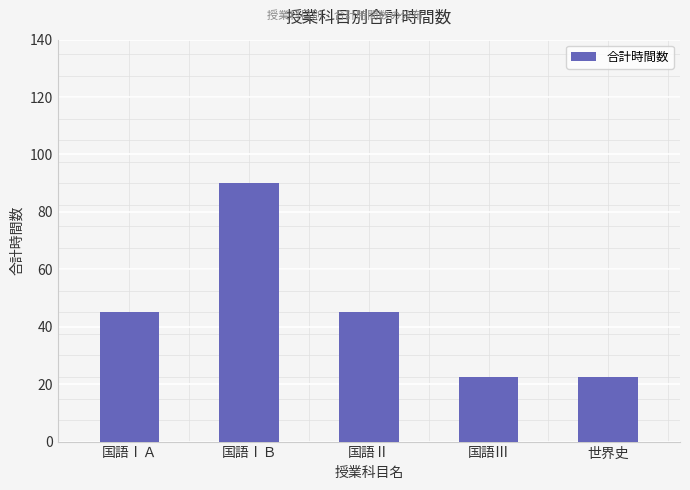

What is the value of the 2nd bar from the left?

90.0